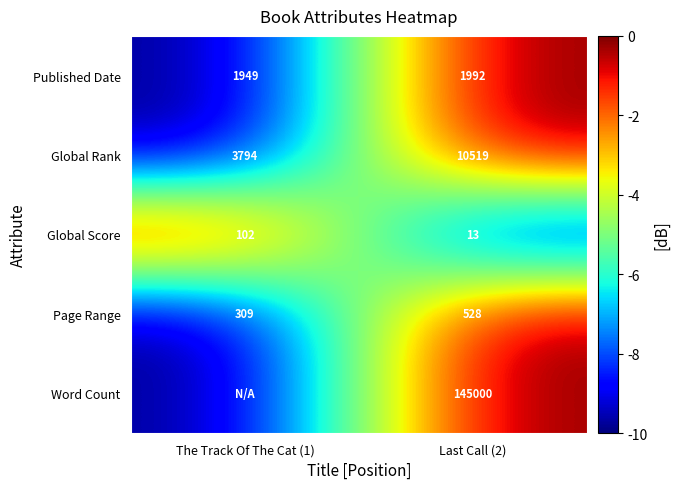

What is the spread (max minus min) of values at Last Call (2)?

144987